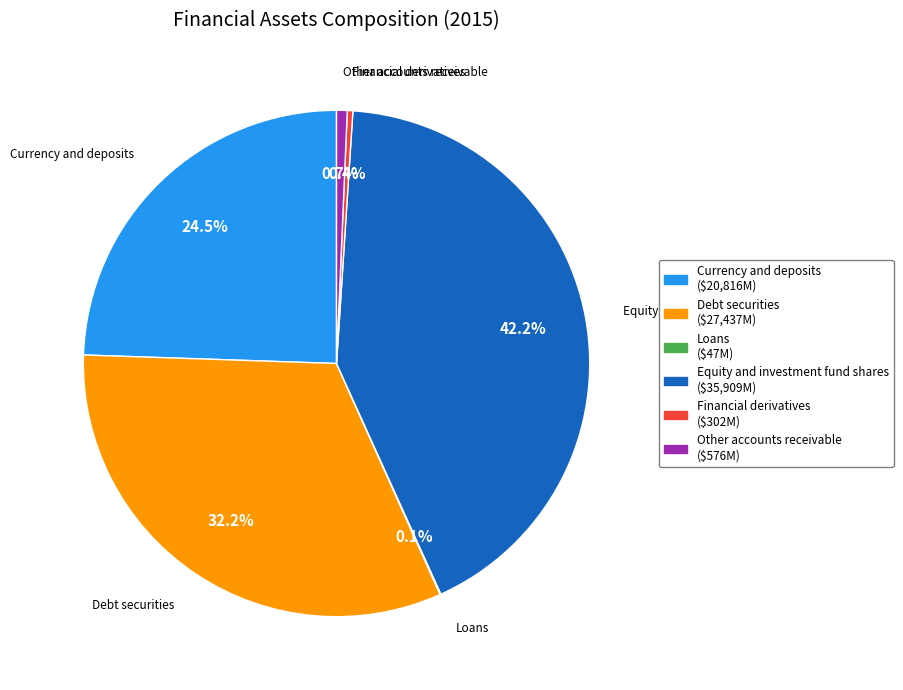

Which slice is the largest?

Equity and investment fund shares